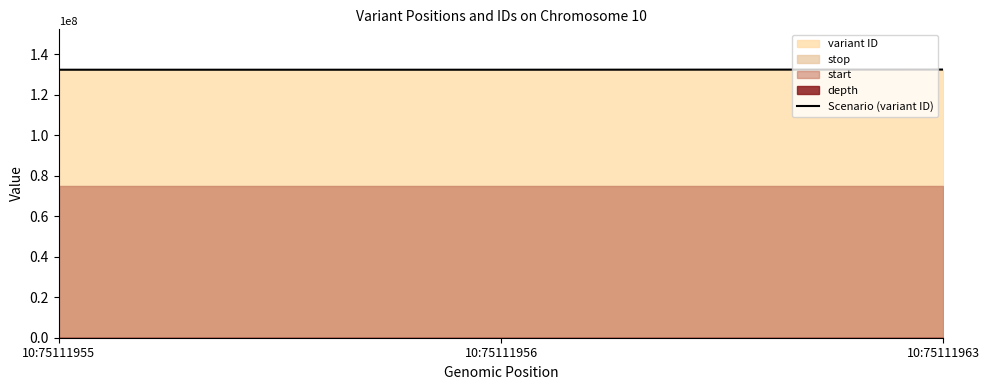

List the labels in order of value, smallest first.

10:75111955, 10:75111956, 10:75111963